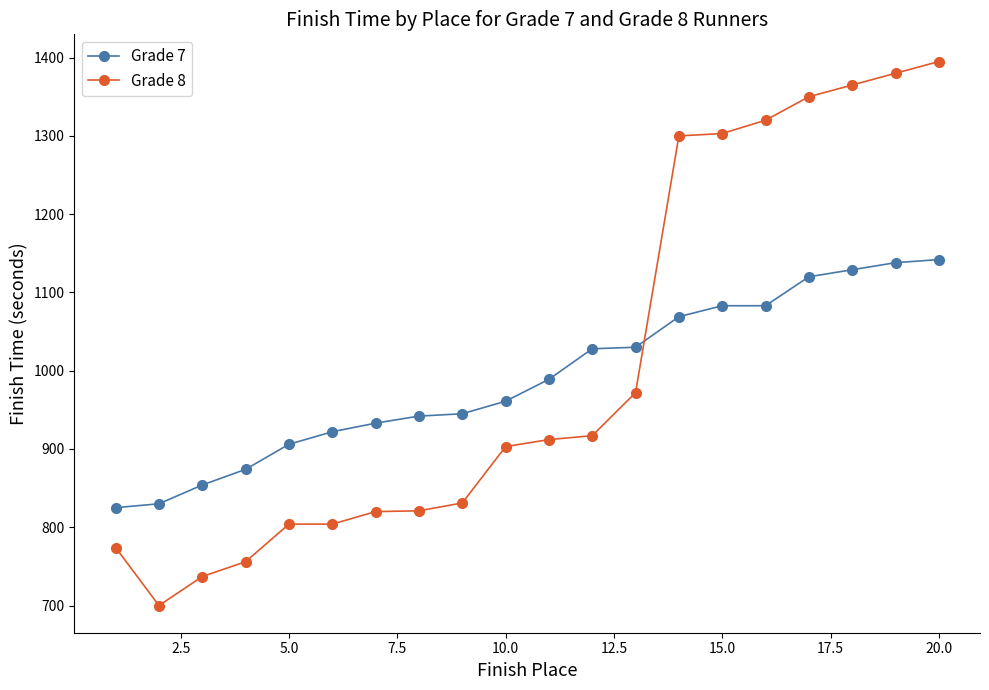

Which series ends up on top after the final intersection of Grade 8 and Grade 7?

Grade 8